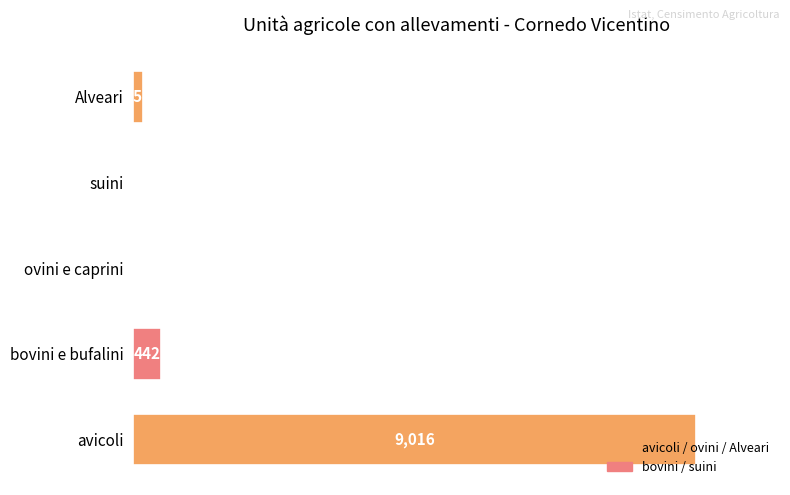

What is the average value?

1926